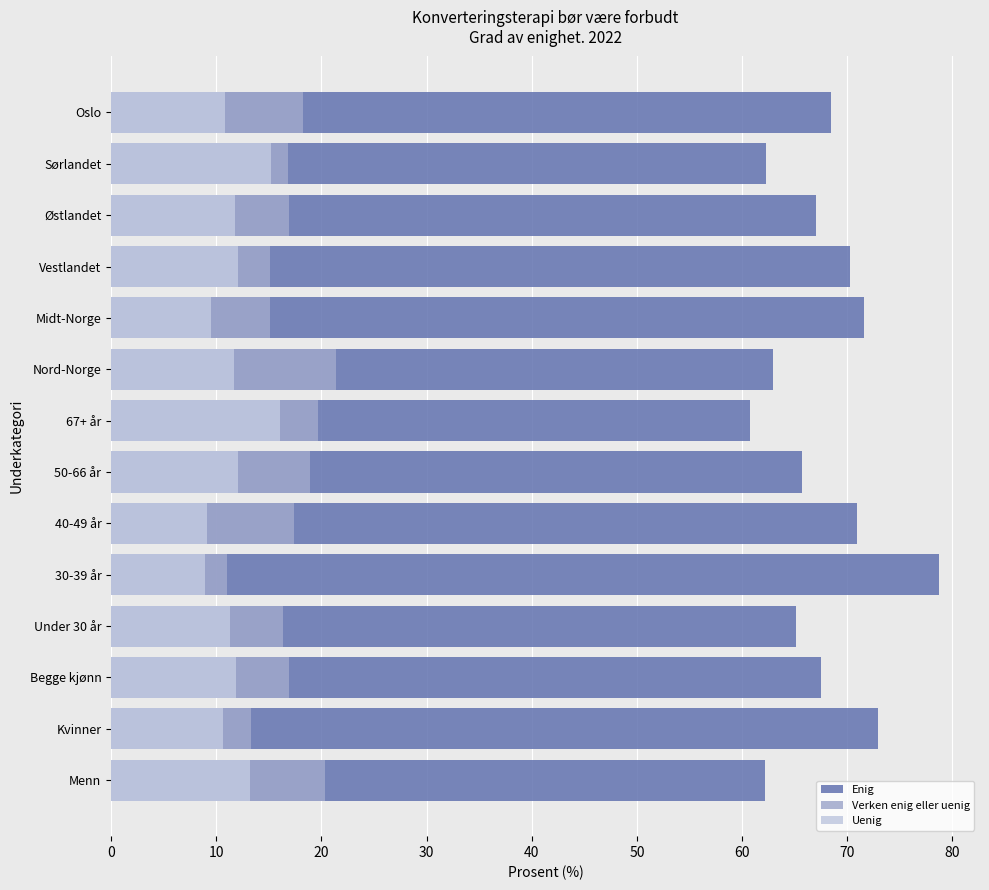

True or false: Enig has a value of 30.1 at Kvinner.

False